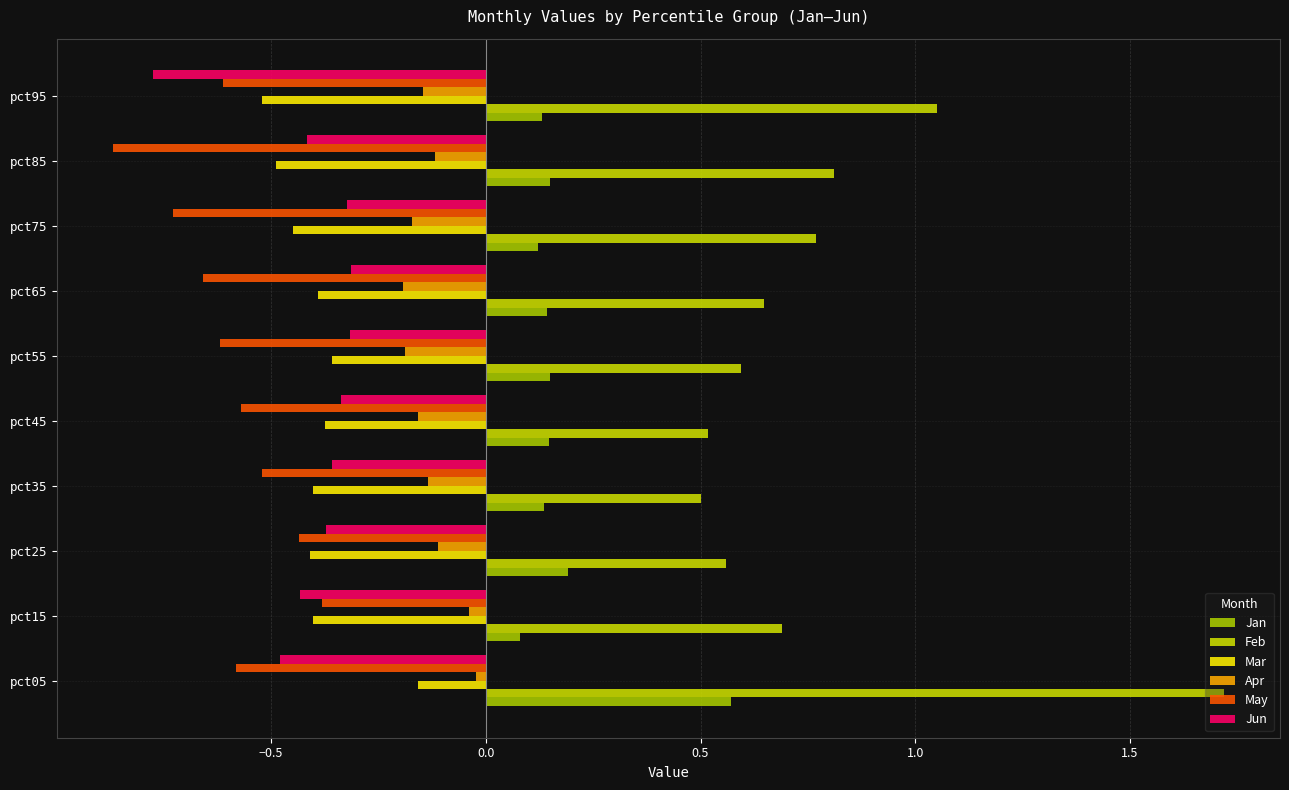

What is the smallest value displayed?

-0.9